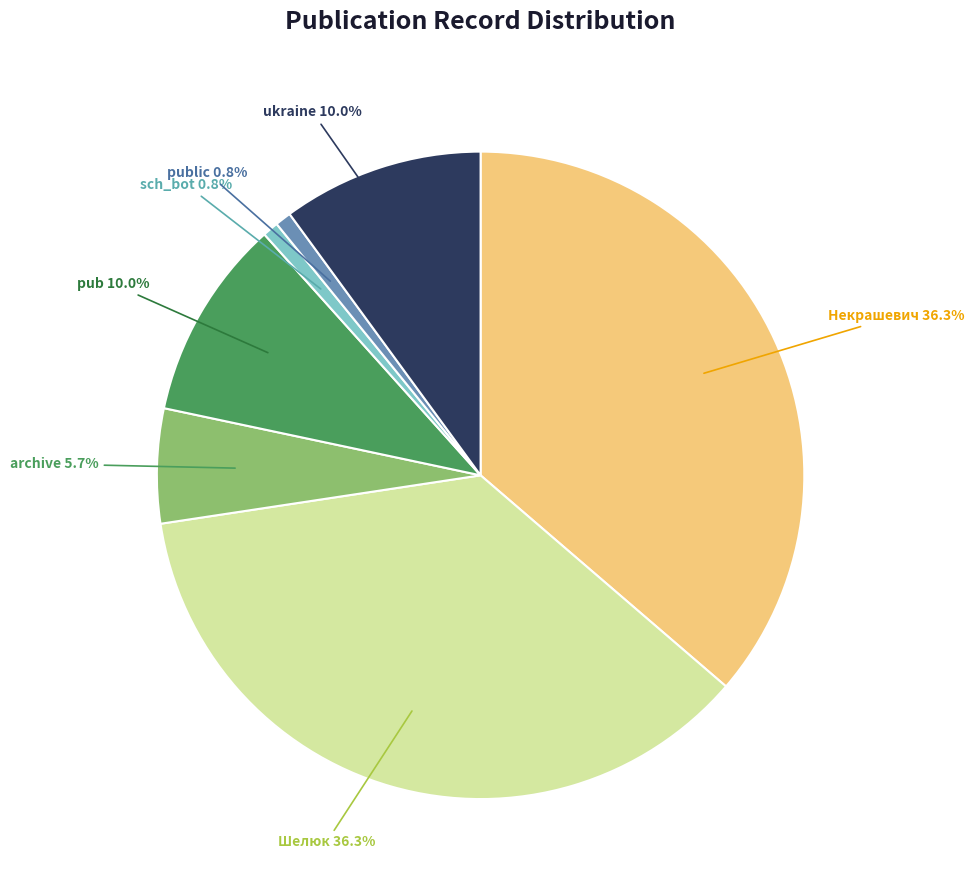

Between archive and ukraine, which is larger?

ukraine